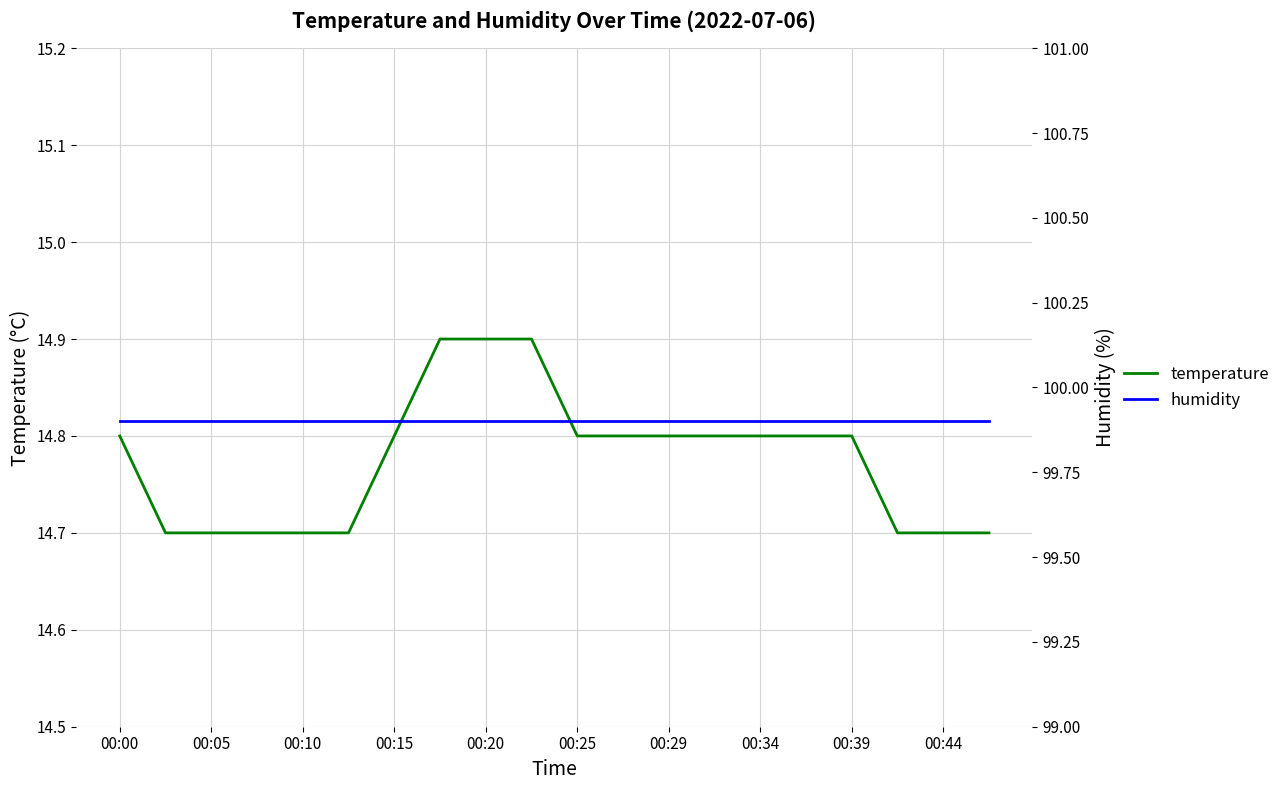

What is the highest value of the temperature series?

14.9